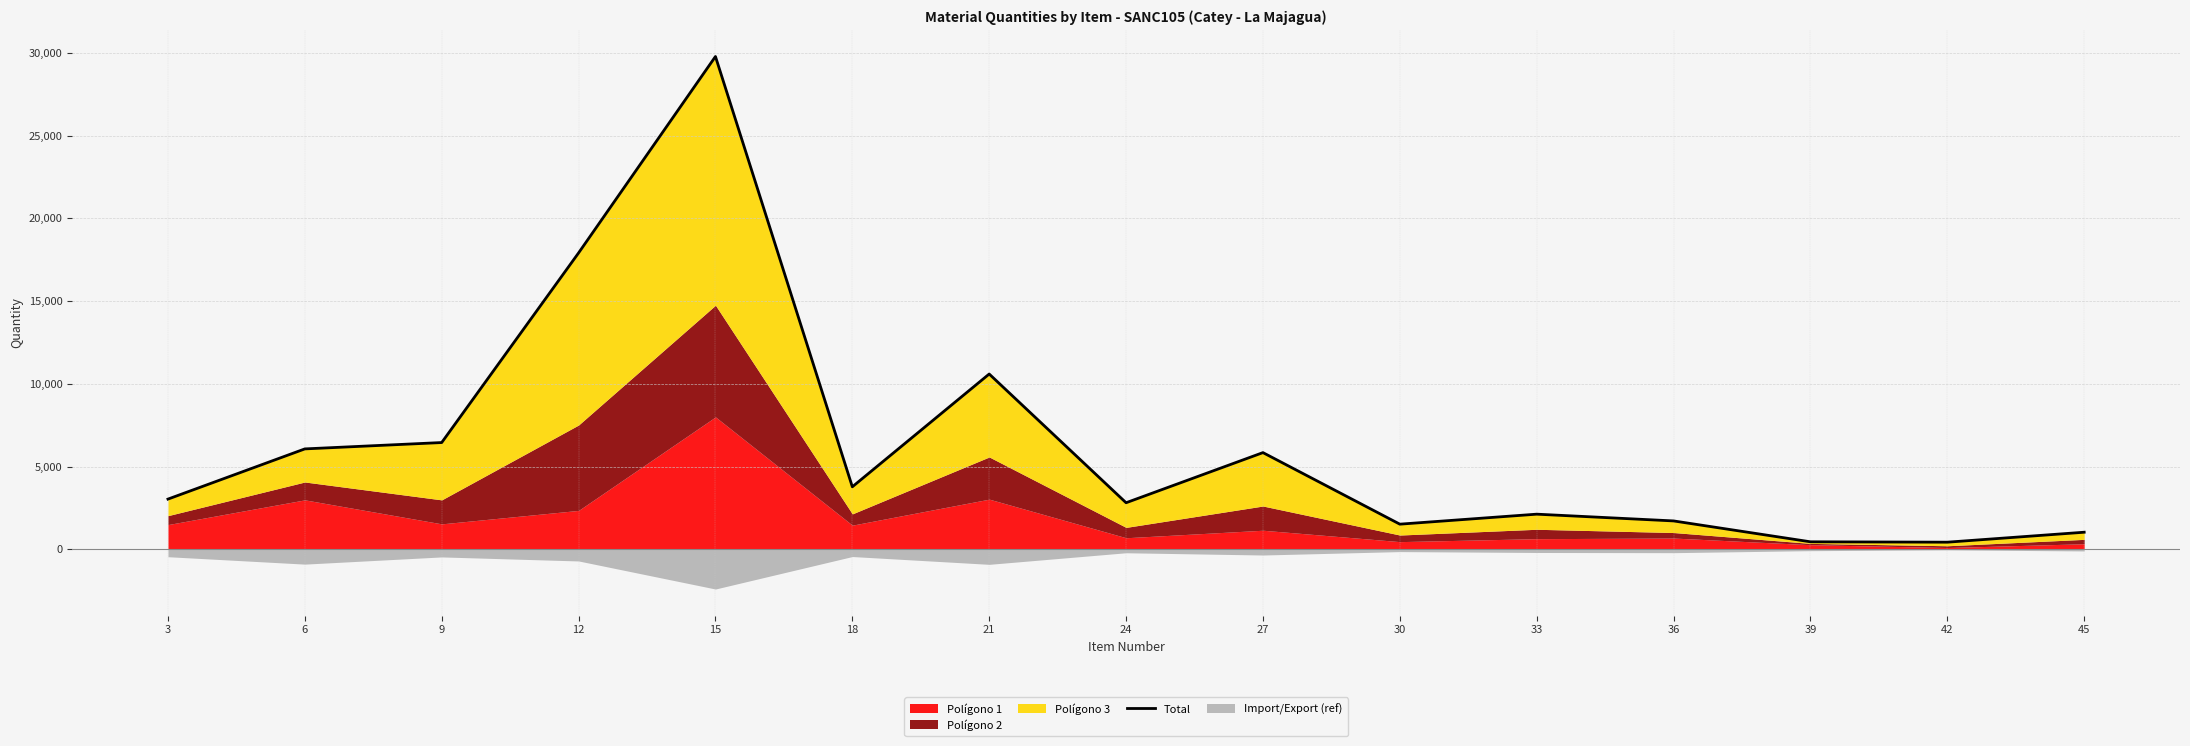

Reading left to right, what are all the values shown in this chart?

3034	6068	6452	17913	29784	3777	10594	2814	5844	1519	2123	1715	453	430	1032